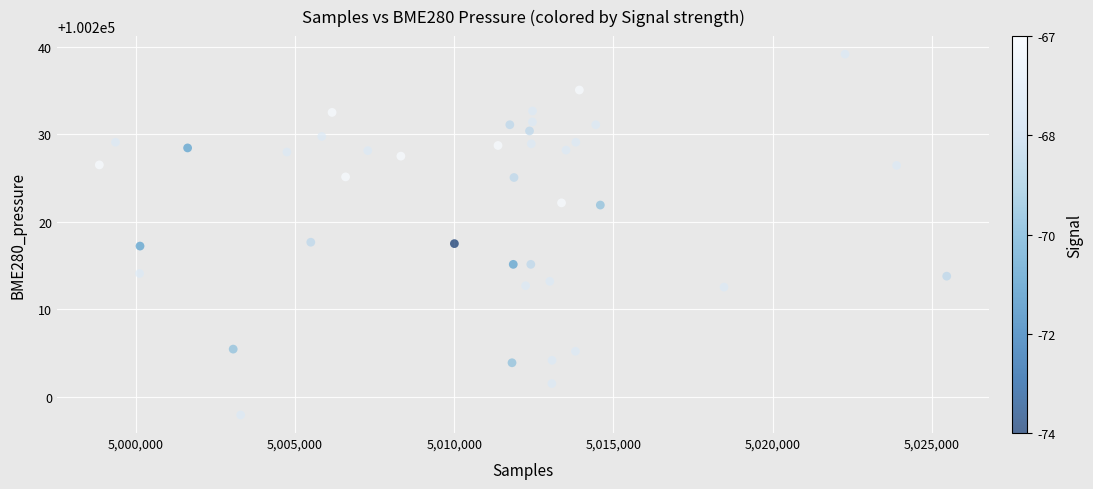

Count the number of points in this scatter plot.

40